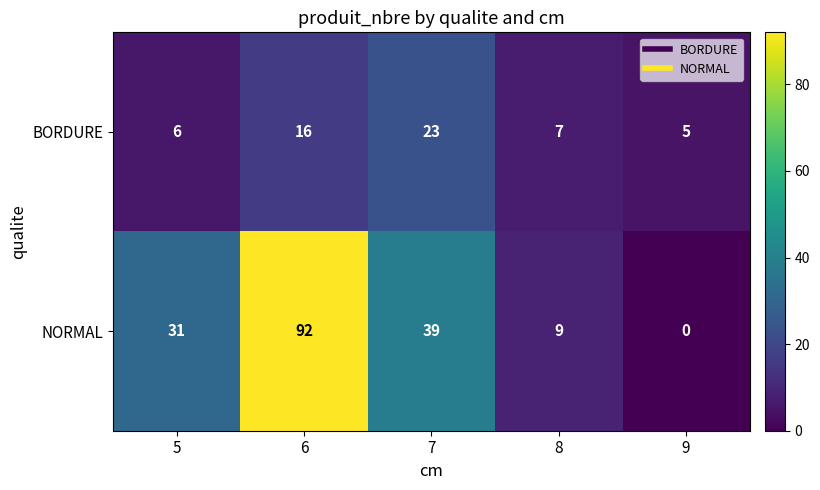

Which series has the largest total across all categories?

NORMAL